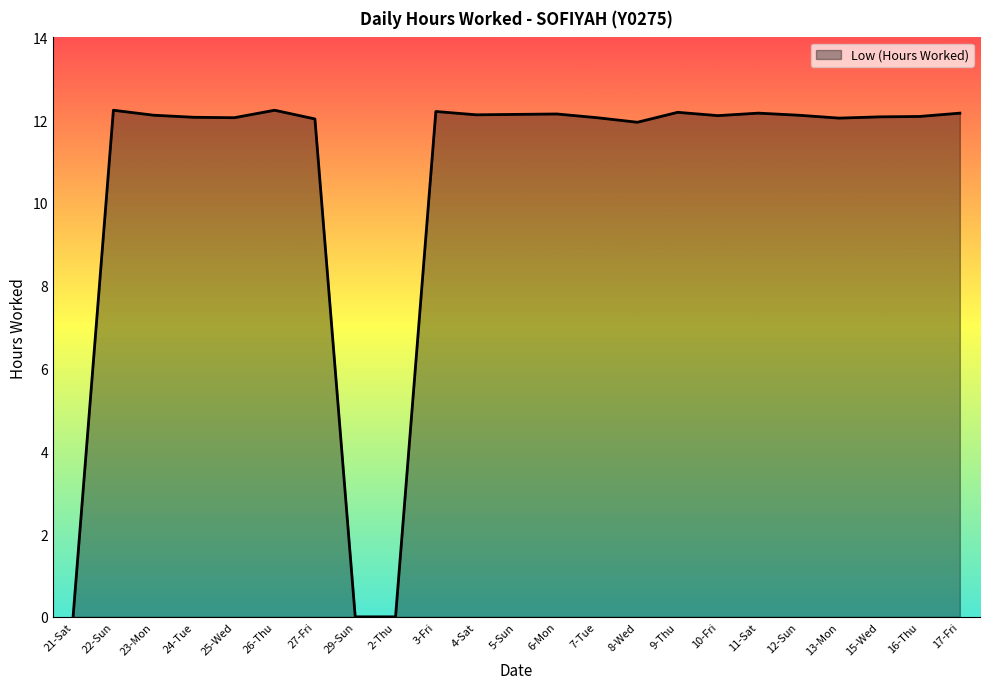

What is the maximum value shown in the chart?

12.2